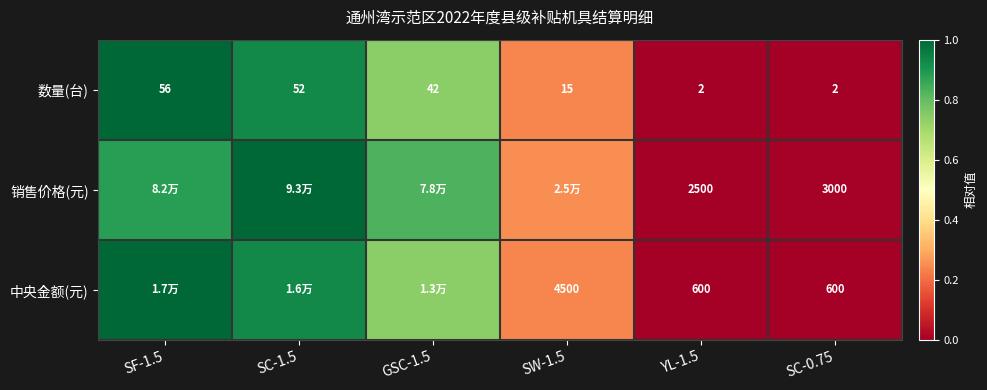

At YL-1.5, list the series in order from largest to smallest.

销售价格(元), 中央金额(元), 数量(台)